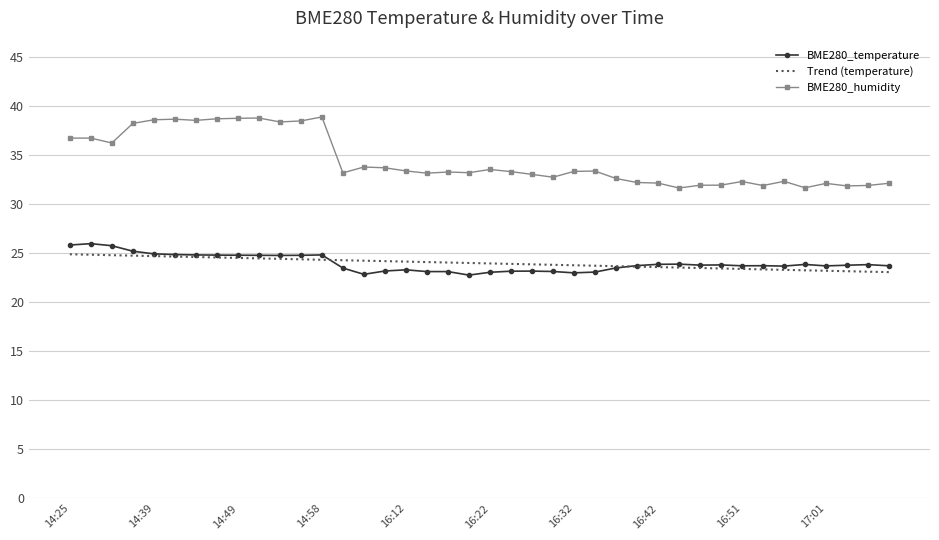

What is the highest value of the Trend (temperature) series?

24.9